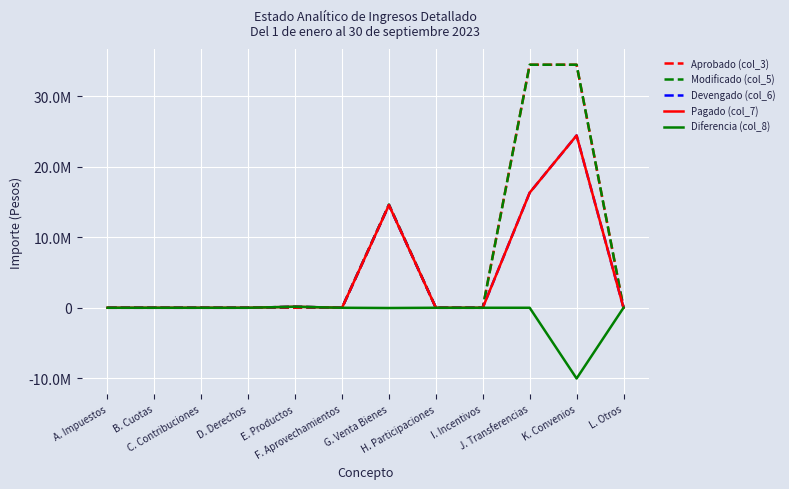

Does the chart have visible grid lines?

Yes